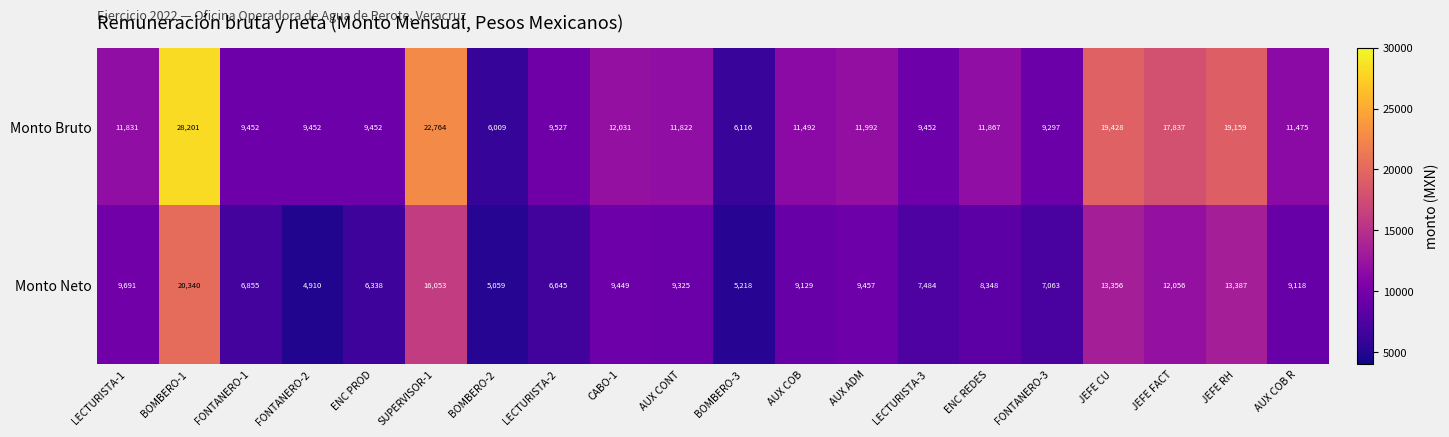

What is the difference between the highest and lowest values at SUPERVISOR-1?

6711